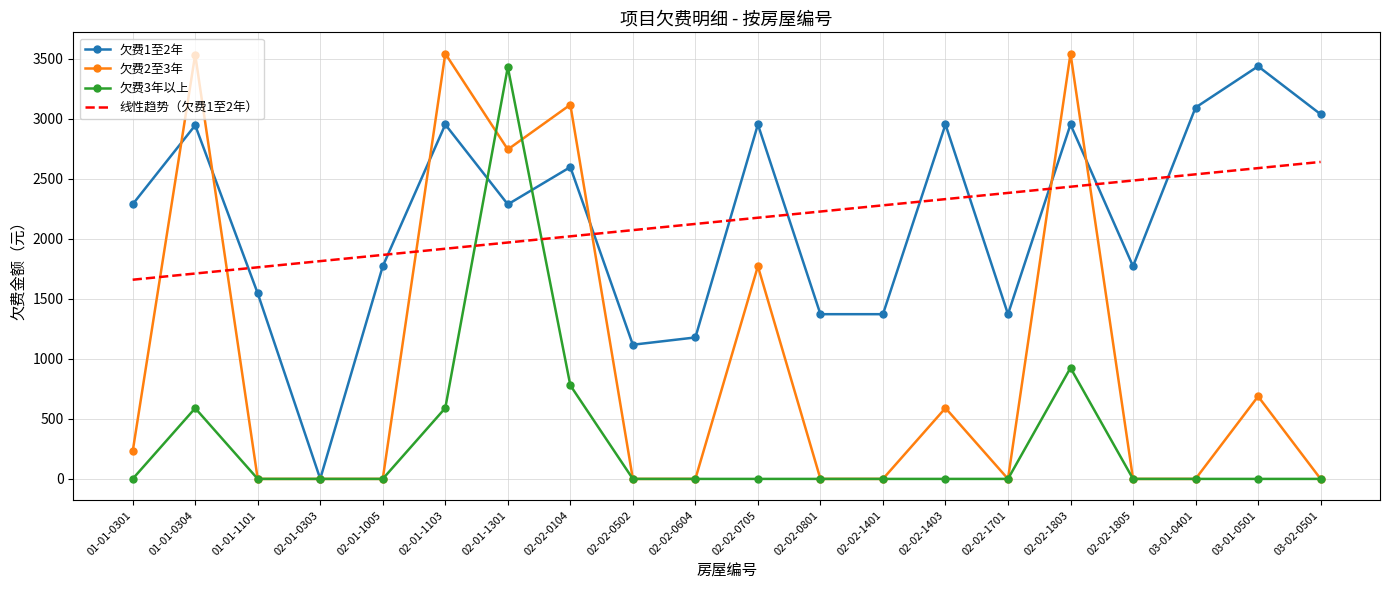

Which series changed the most between 01-01-0301 and 02-02-1401?

欠费1至2年